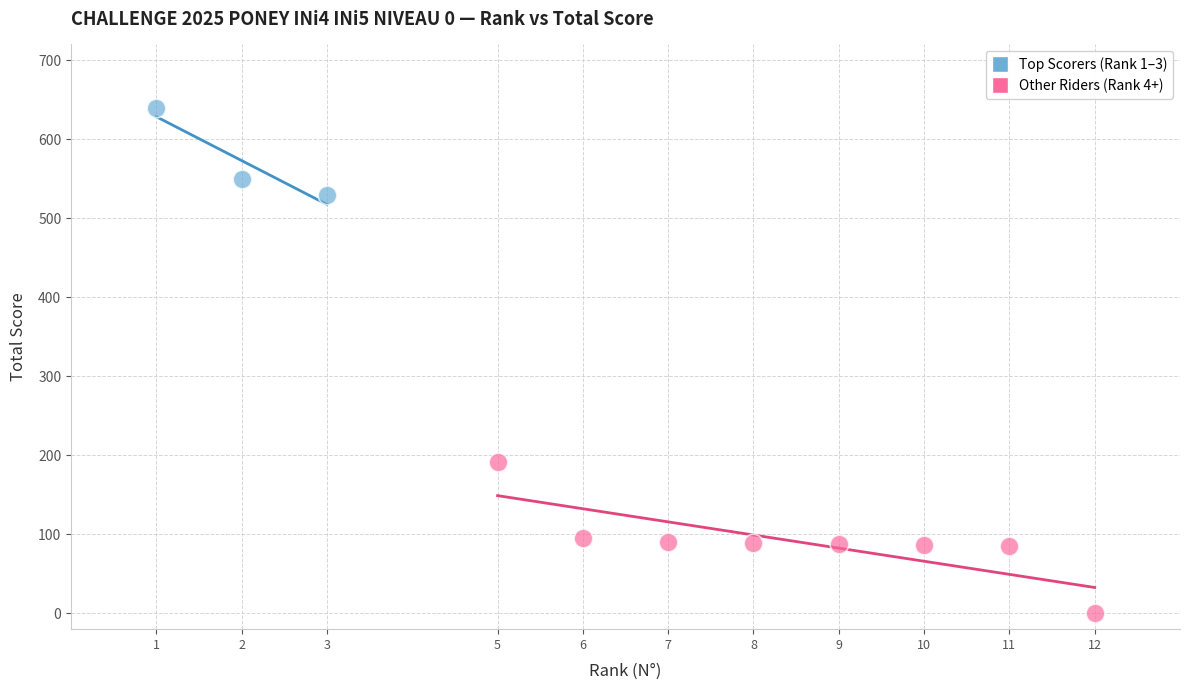

Which series reaches the maximum Y coordinate?

Top Scorers (Rank 1–3)